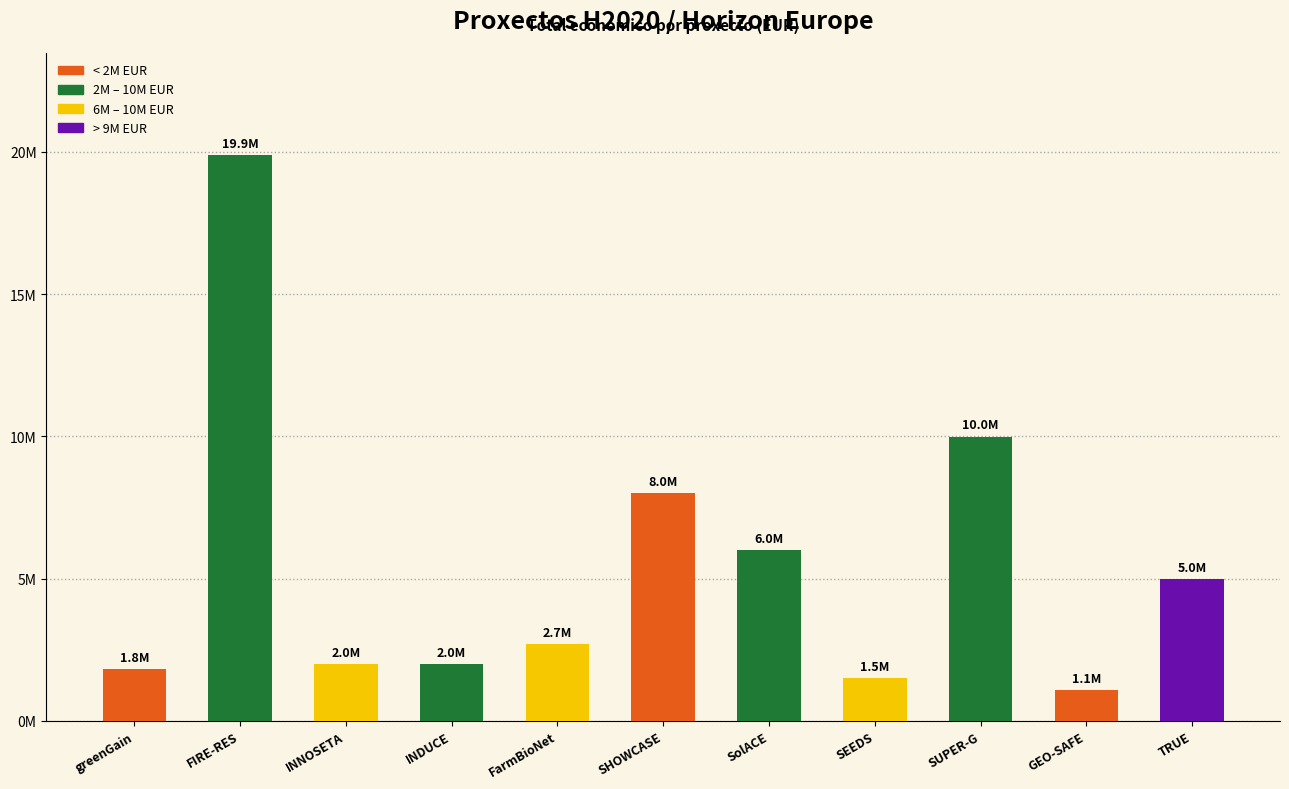

Reading left to right, extract all data points from this chart.

greenGain=1829390	FIRE-RES=19896326	INNOSETA=1998562	INDUCE=1997191	FarmBioNet=2713753	SHOWCASE=7999771	SolACE=6000000	SEEDS=1498875	SUPER-G=9994996	GEO-SAFE=1080000	TRUE=4999927